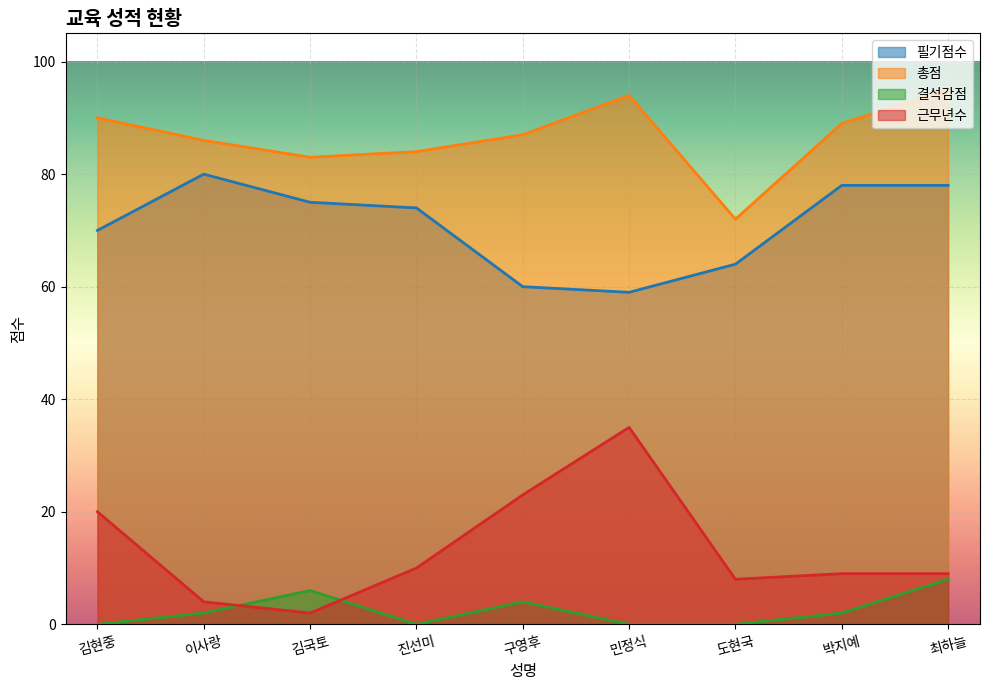

Where is 결석감점 nearest to the value 4?

구영후